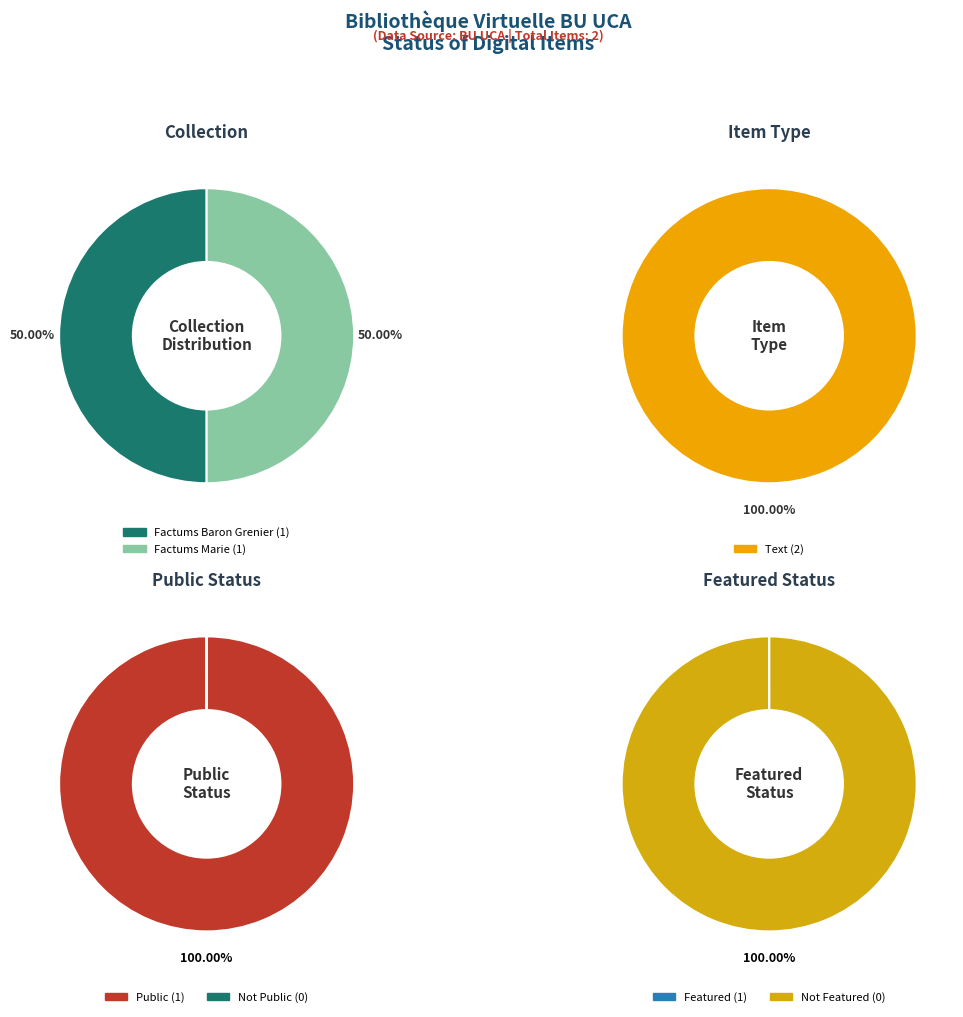

To the nearest percent, what is the average slice percentage?

50%